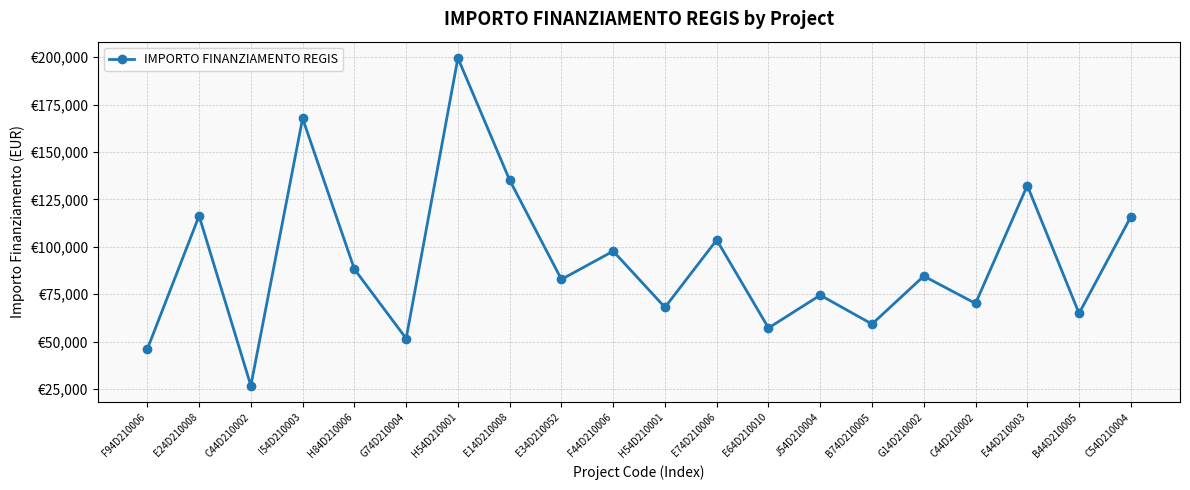

Is this an area chart (filled region under the line)?

No